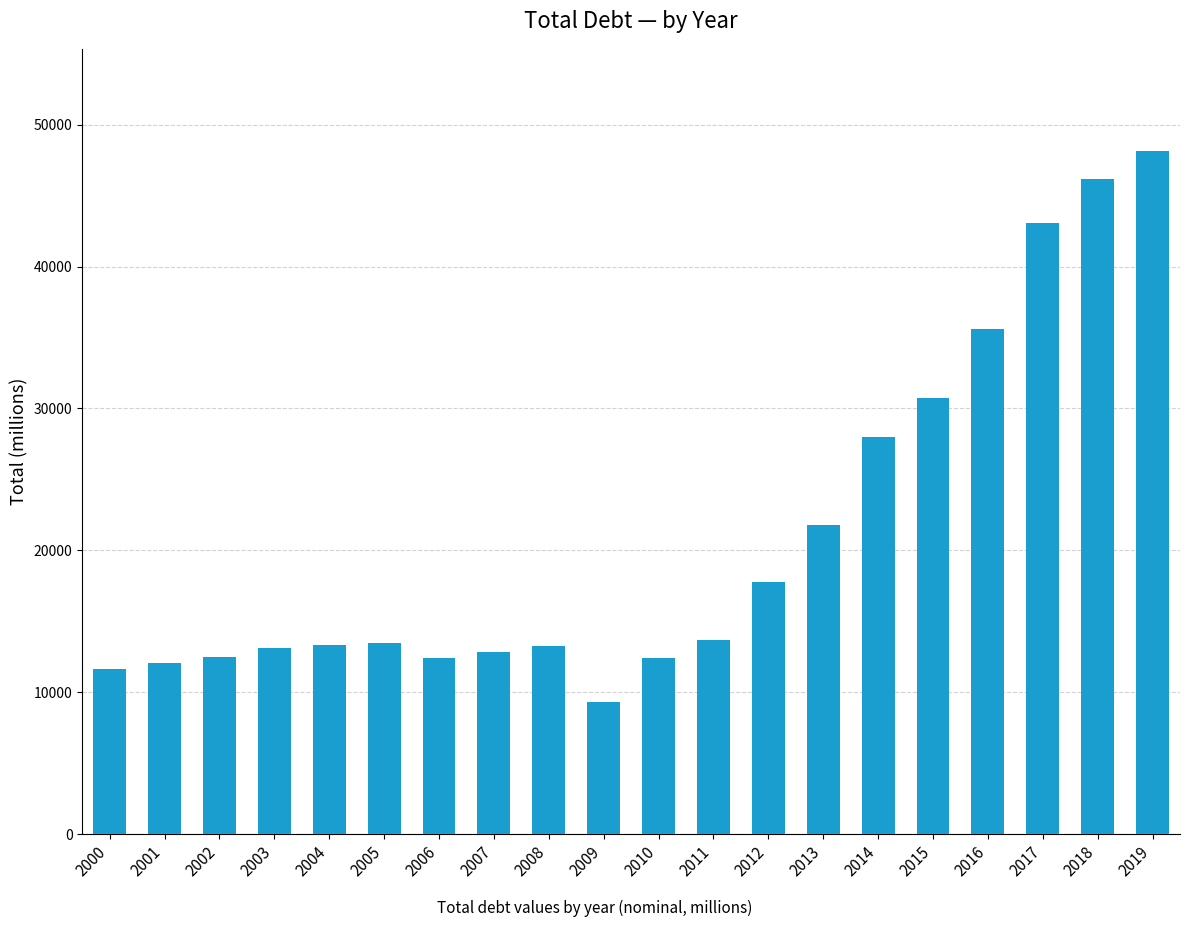

What is the value of the 3rd bar from the left?

12520.4